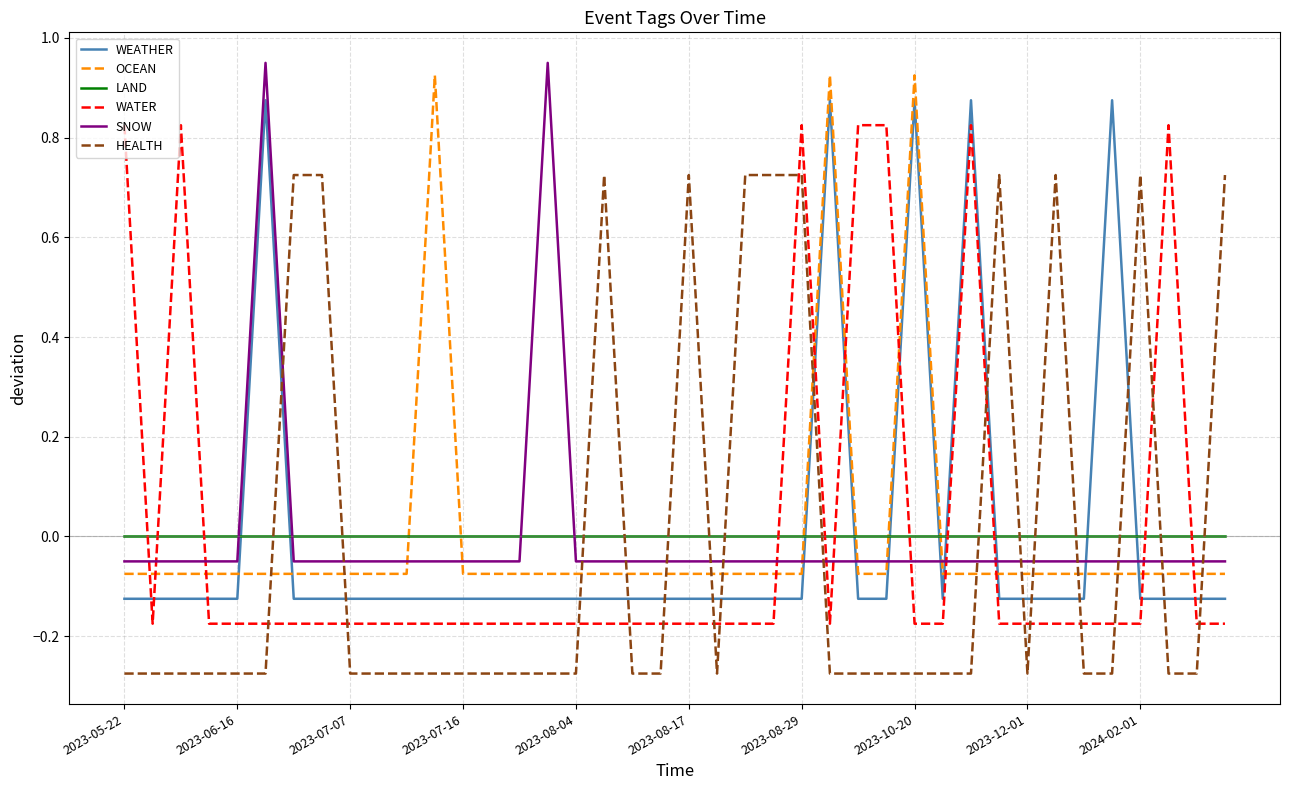

What is the difference between the maximum and second lowest values in the WATER series?

1.0